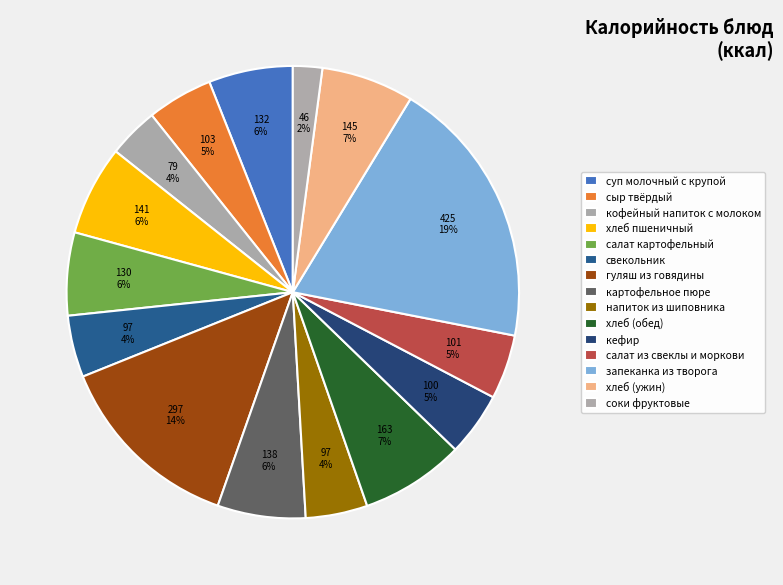

What portion of the pie excludes салат из свеклы и моркови?

95.4%